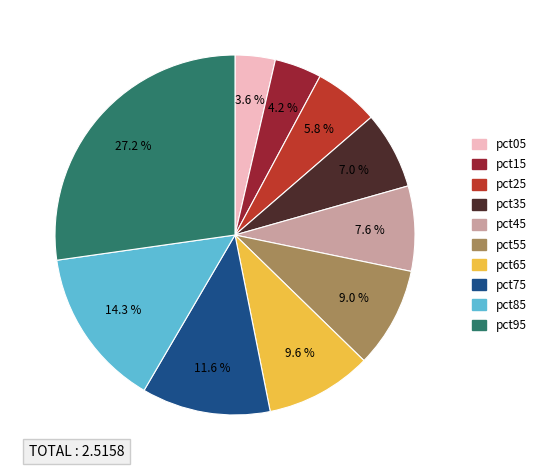

Does any single category account for the majority?

No